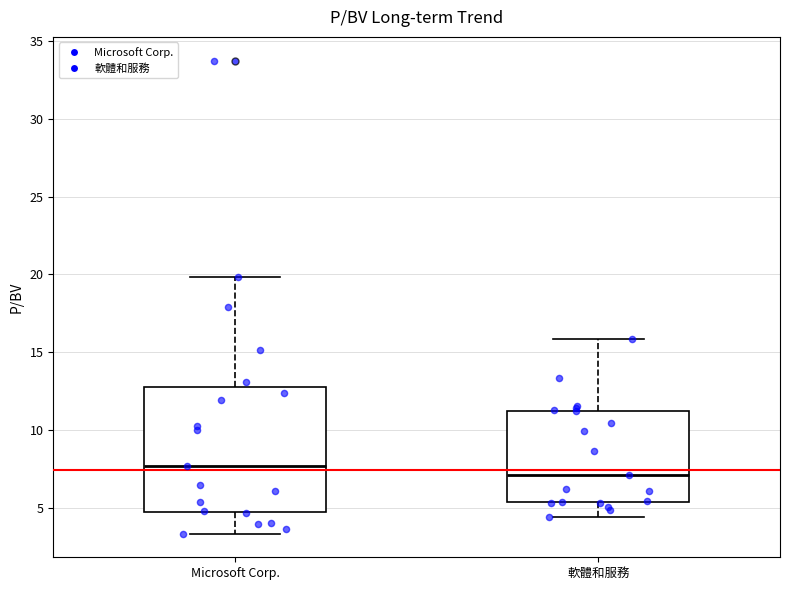

Where does the upper whisker of the box for Microsoft Corp. end on the y-axis? The values are not printed on the chart, so give them approximately, as read against the axis.

20.0